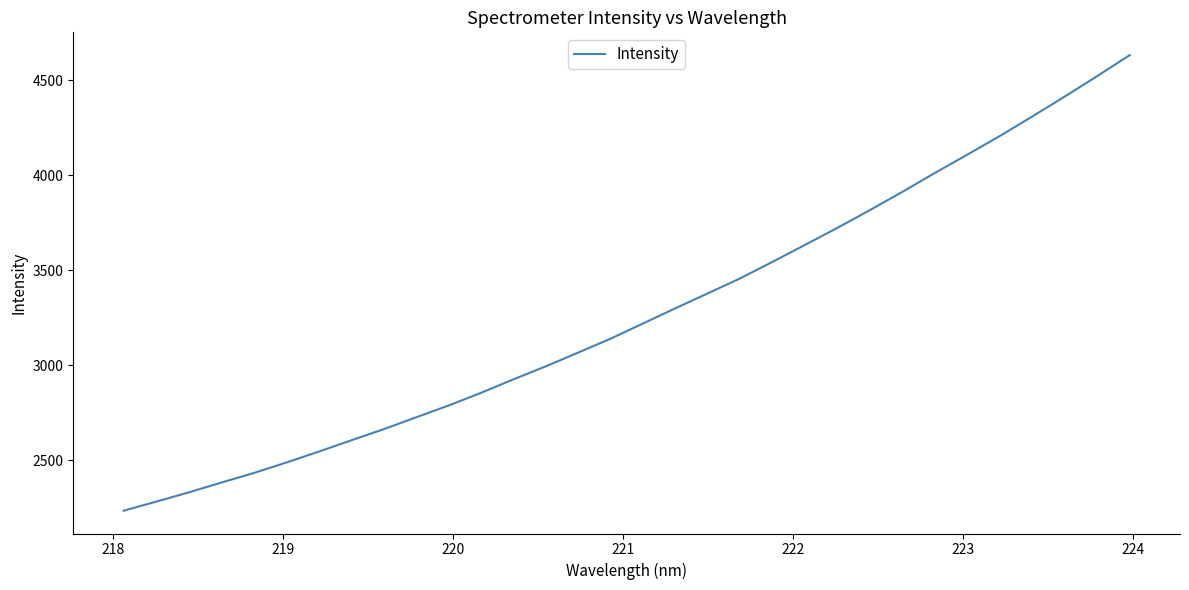

What is the greatest value displayed?

4631.4